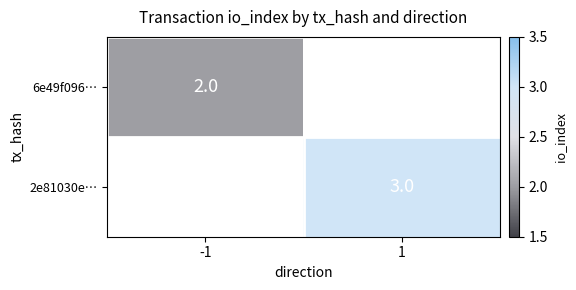

Is it true that 2e81030e… equals 3 at 1?

True